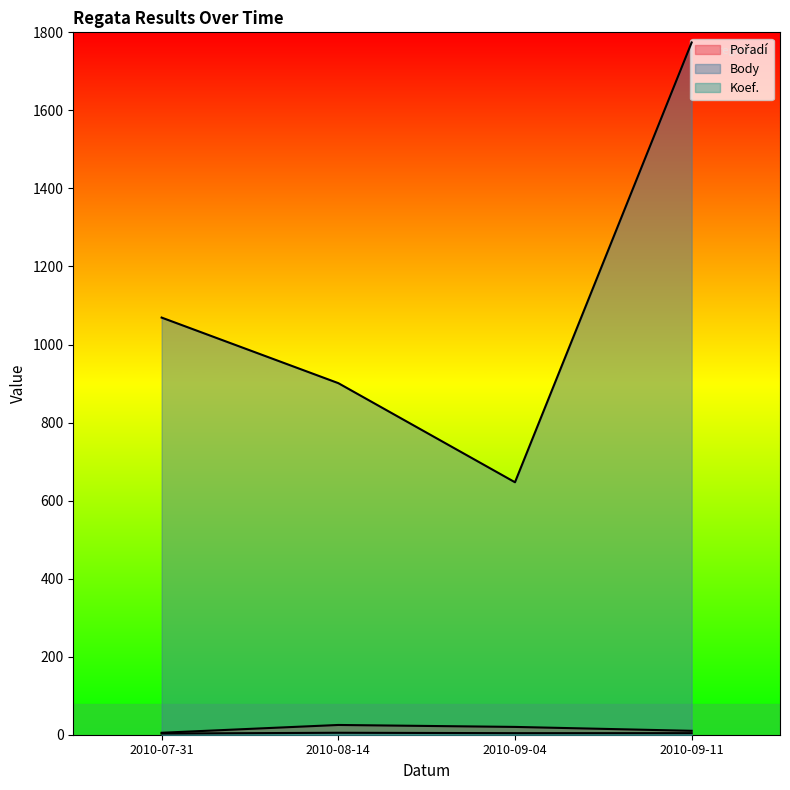

Which series has the largest total across all categories?

Body